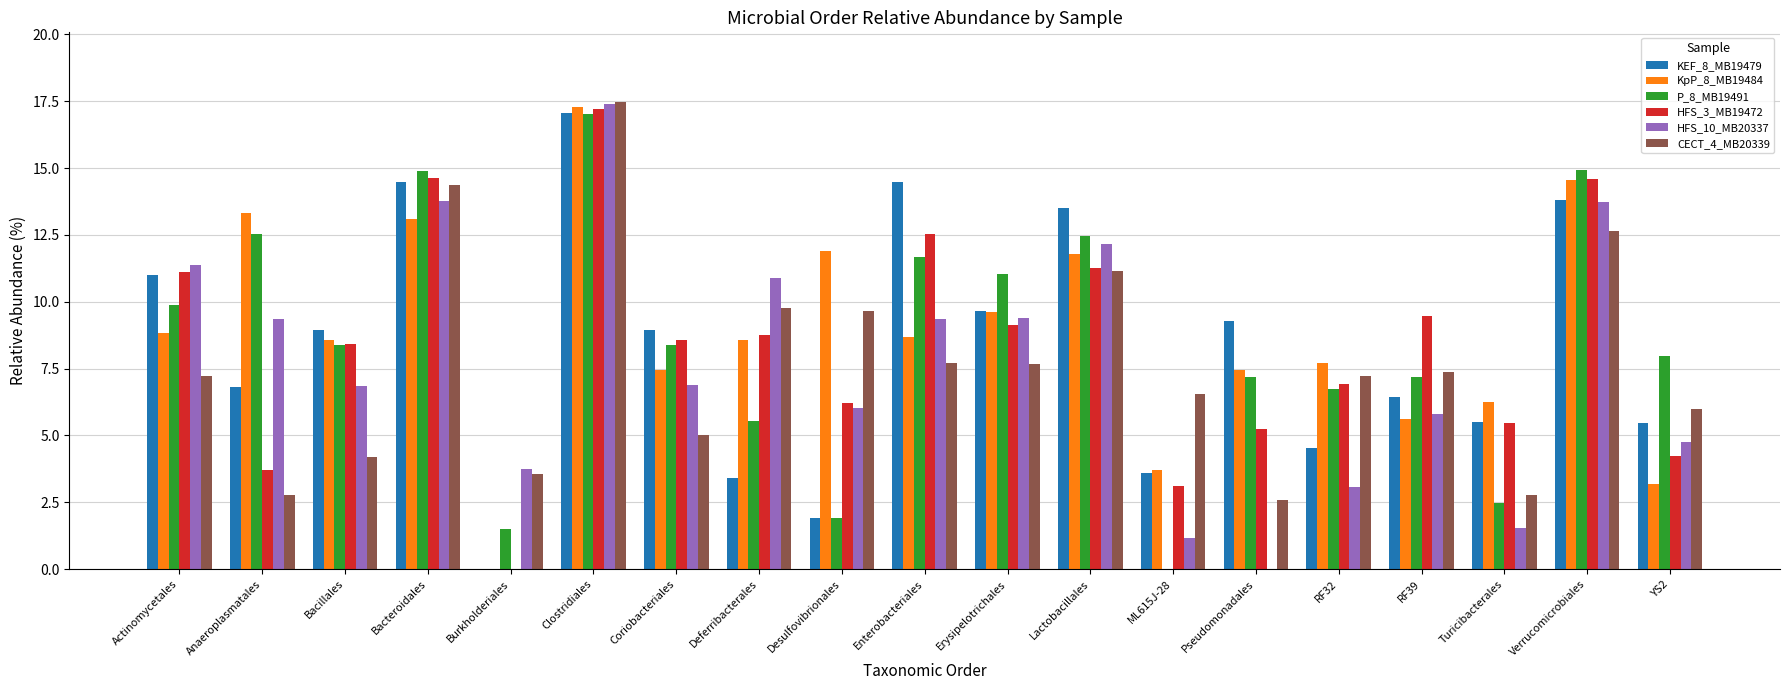

What is the total value across all series at Verrucomicrobiales?

84.3